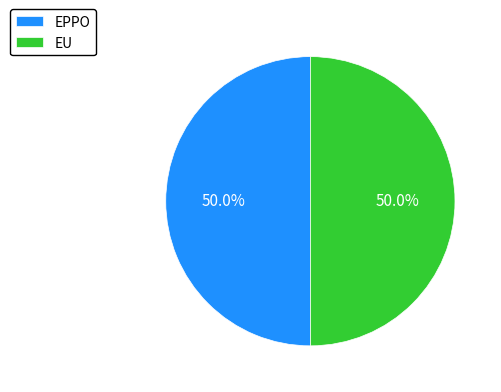

What percentage do EPPO and EU together represent?

100.0%